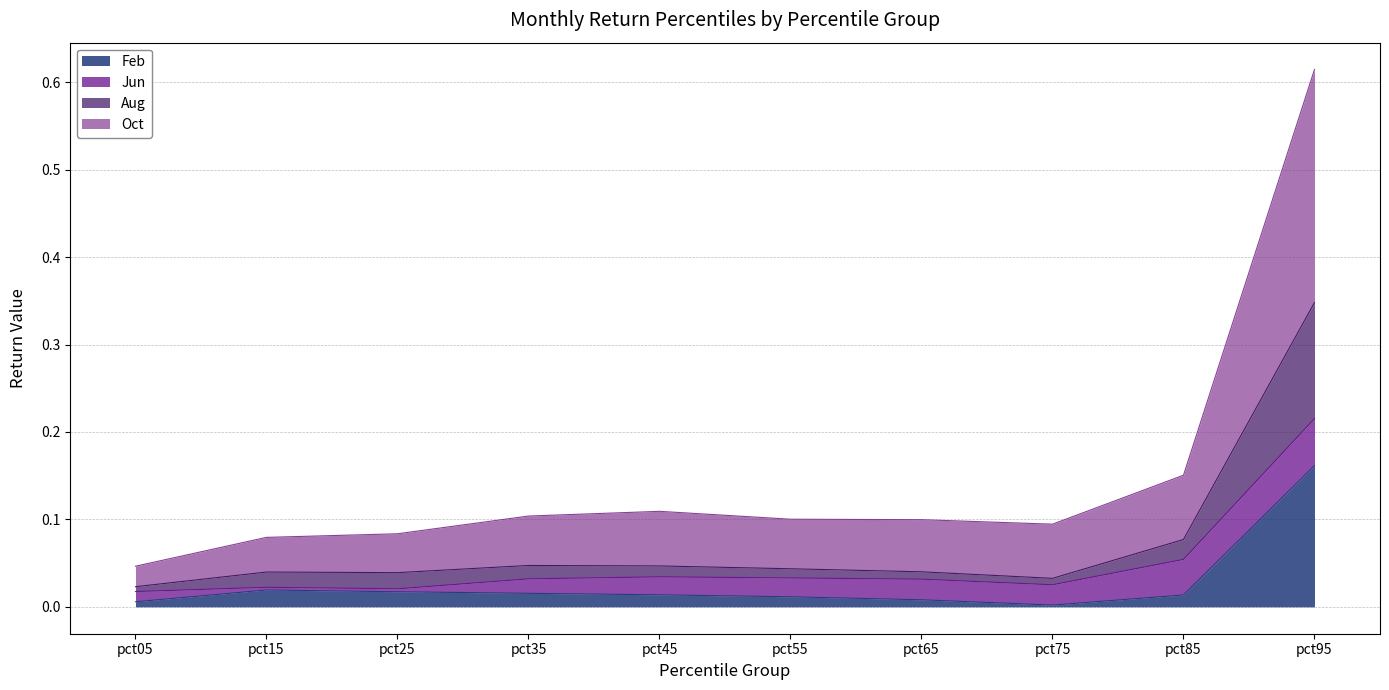

Rank the categories by Feb value from lowest to highest.

pct75, pct05, pct65, pct55, pct85, pct45, pct35, pct25, pct15, pct95